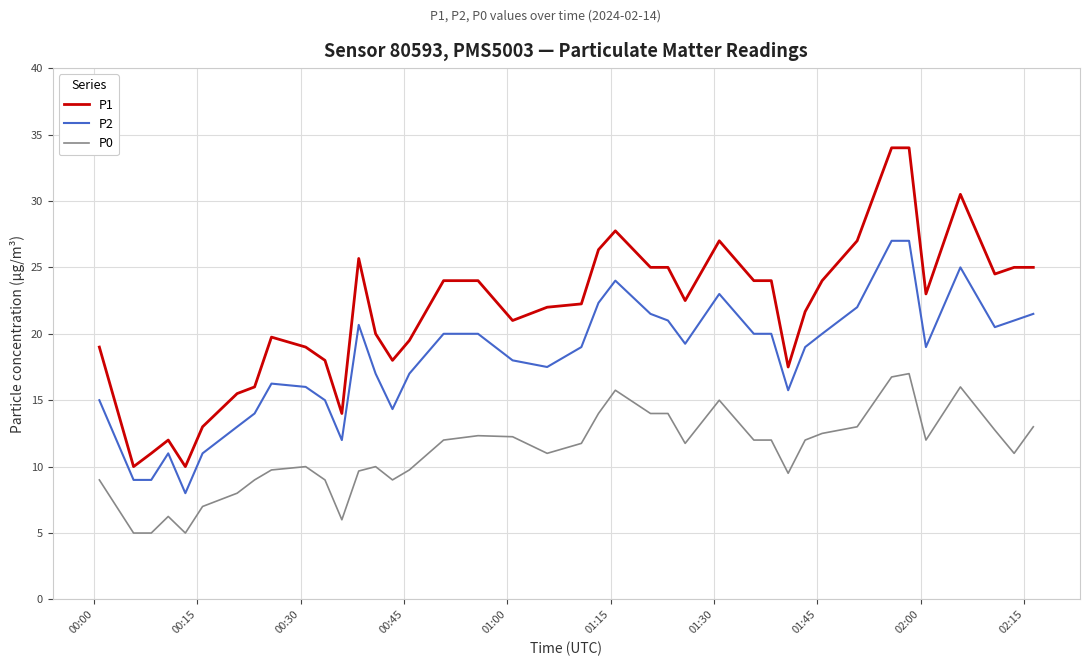

What is the minimum value shown in the chart?

5.0